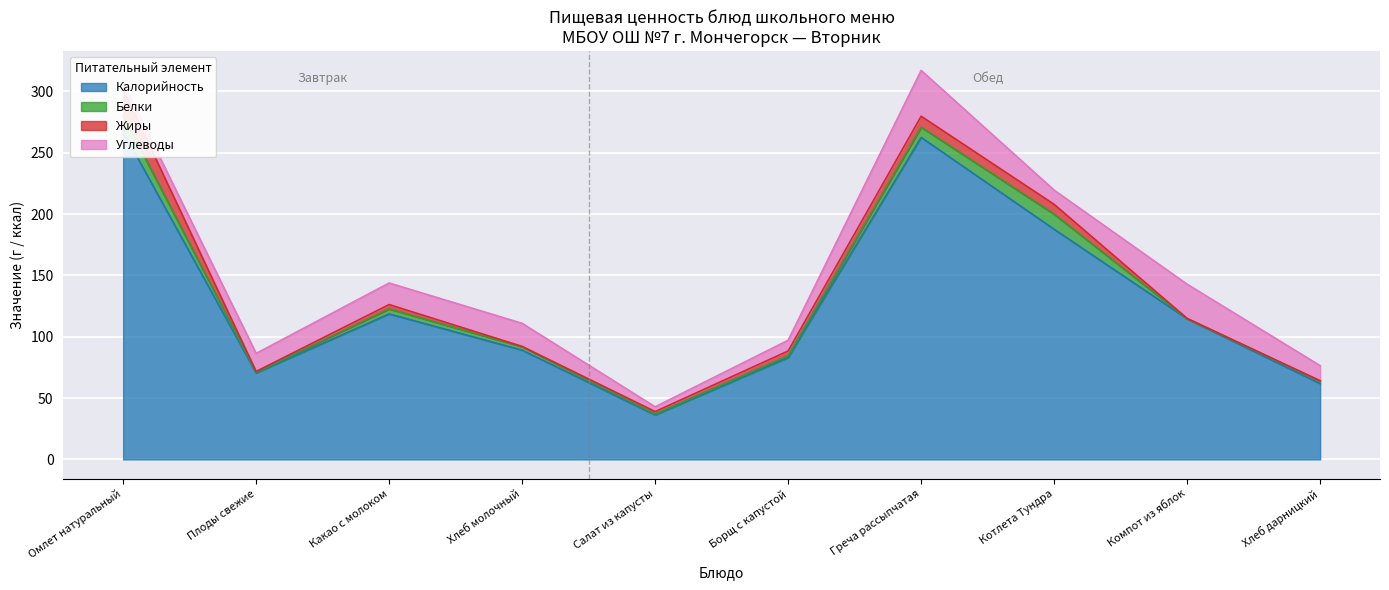

True or false: Углеводы has a value of 30.2 at Какао с молоком.

False